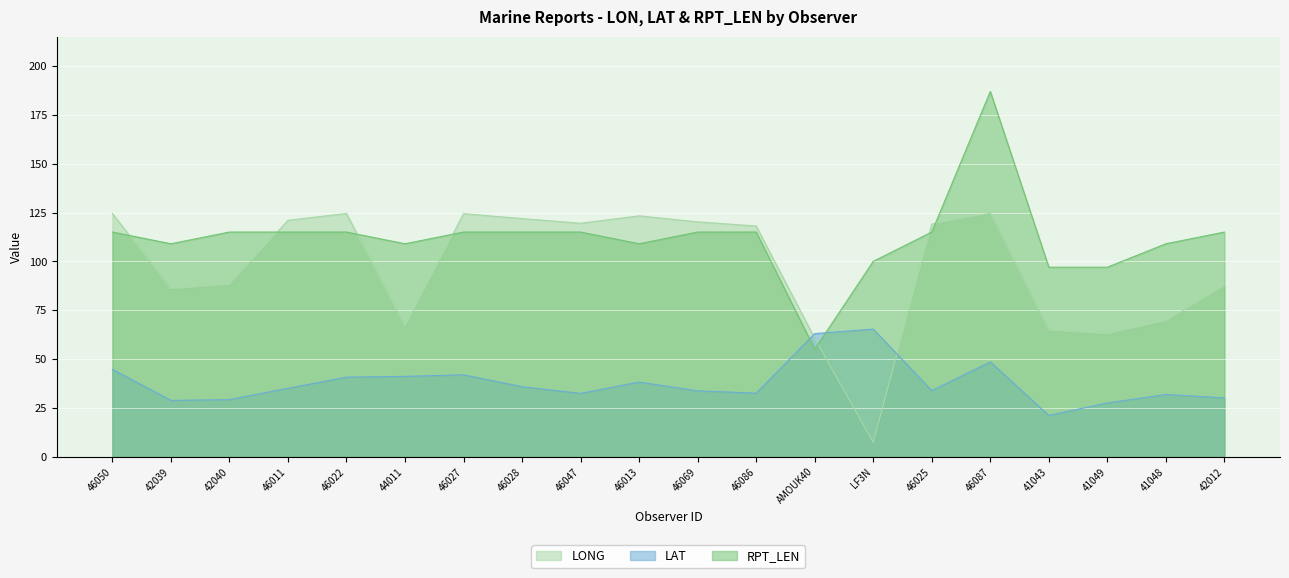

Reading left to right, what are all the values shown in this chart?

LONG: 124.5	86.0	88.2	121.0	124.5	66.6	124.4	121.9	119.5	123.3	120.2	118.1	60.6	7.3	119.1	124.7	64.8	62.9	69.6	87.6
LAT: 44.7	28.8	29.2	35.0	40.7	41.1	41.9	35.8	32.4	38.2	33.7	32.5	63.0	65.3	33.8	48.5	21.1	27.5	31.8	30.1
RPT_LEN: 115.0	109.0	115.0	115.0	115.0	109.0	115.0	115.0	115.0	109.0	115.0	115.0	55.0	100.0	115.0	187.0	97.0	97.0	109.0	115.0